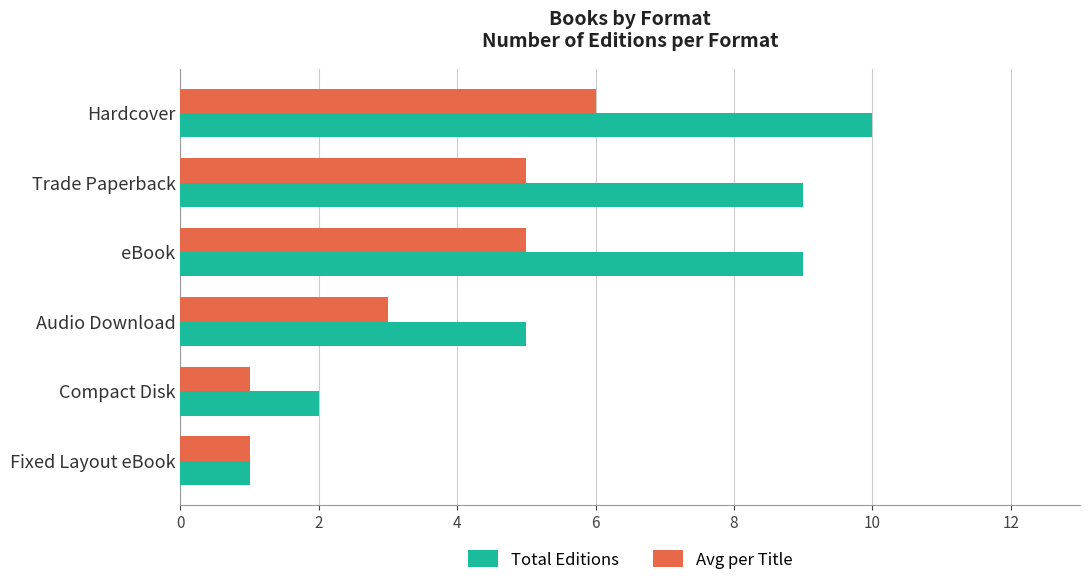

What is the difference between the maximum and minimum values in the Avg per Title series?

5